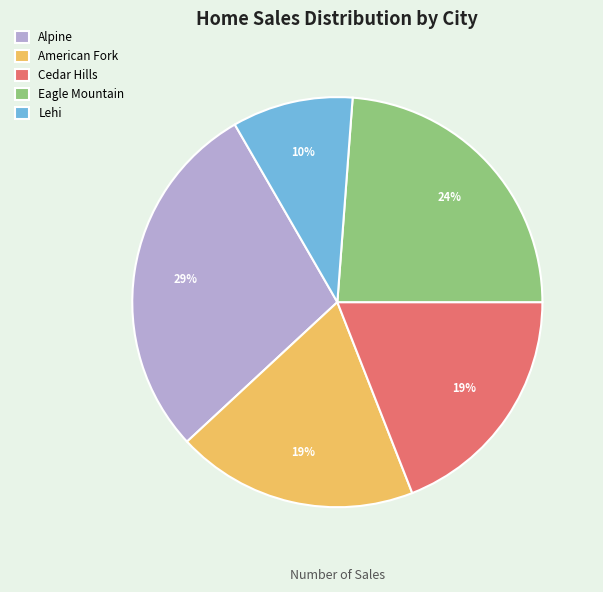

Is the sum of Eagle Mountain and Alpine greater than half?

Yes